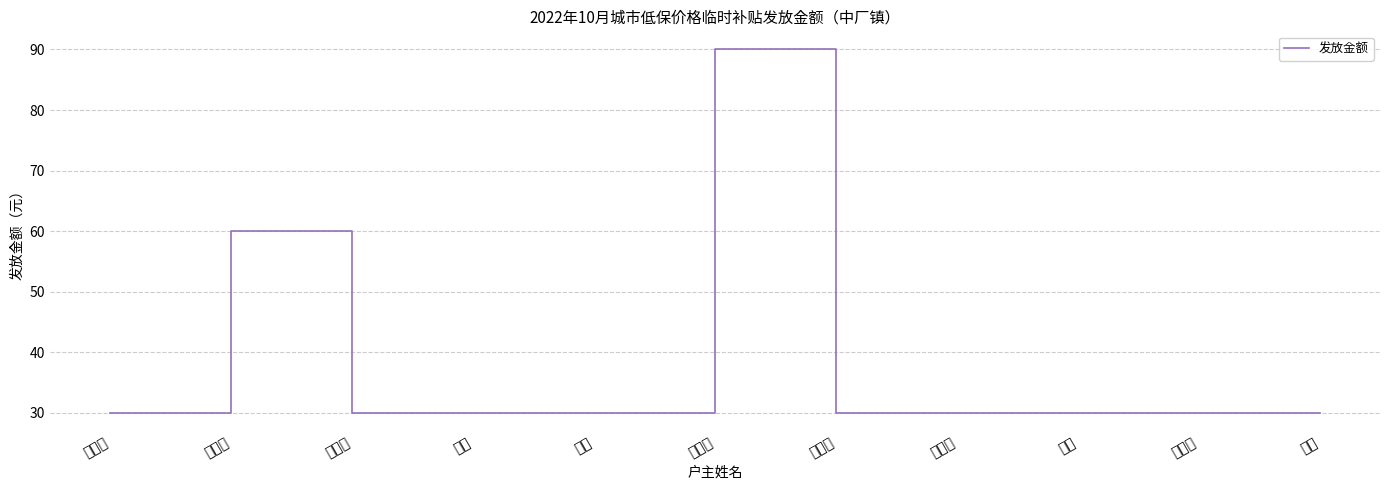

What position from the left is 雷钧?

11